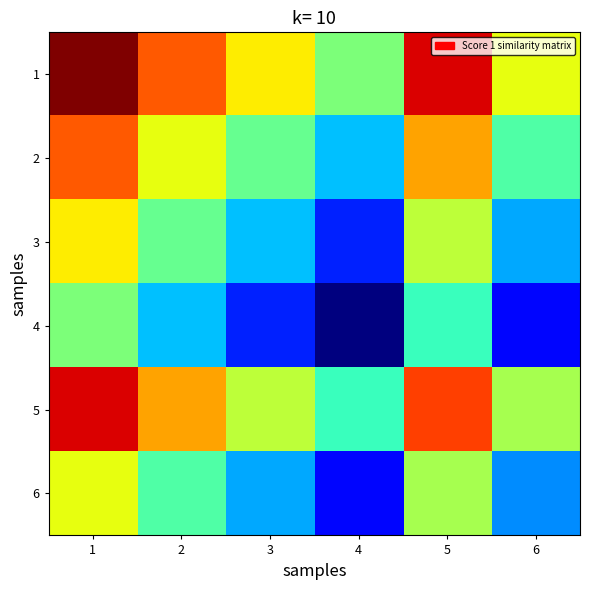

Reading left to right, extract all data points from this chart.

1: 1=38	2=31	3=25	4=19	5=35	6=24
2: 1=31	2=24	3=18	4=12	5=28	6=17
3: 1=25	2=18	3=12	4=6	5=22	6=11
4: 1=19	2=12	3=6	4=0	5=16	6=5
5: 1=35	2=28	3=22	4=16	5=32	6=21
6: 1=24	2=17	3=11	4=5	5=21	6=10